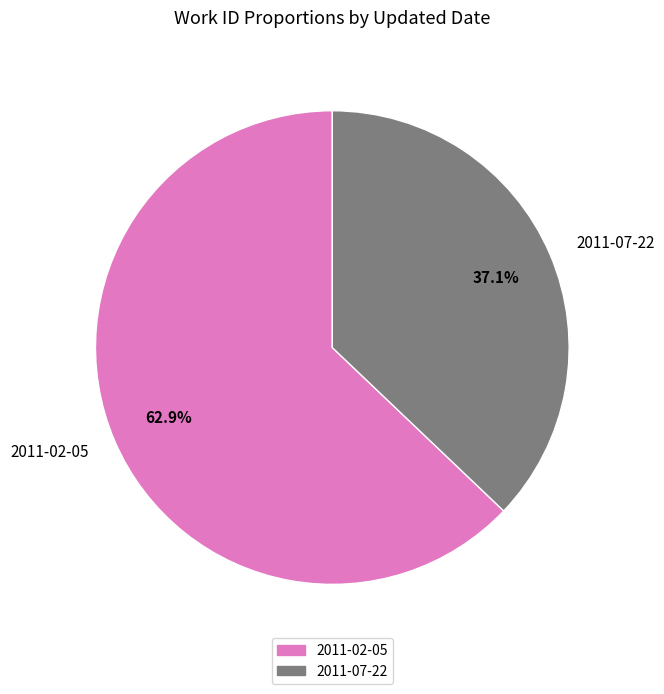

What percentage is NOT represented by 2011-07-22?

62.9%